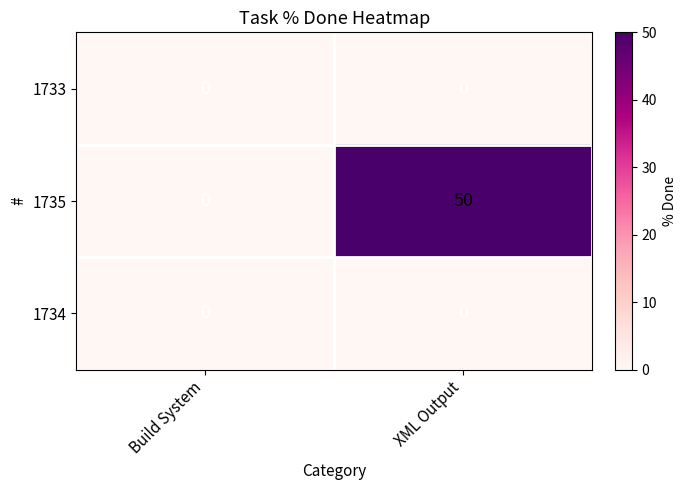

Reading right to left, list all the values displayed in this chart.

1733: XML Output=0	Build System=0
1735: XML Output=50	Build System=0
1734: XML Output=0	Build System=0